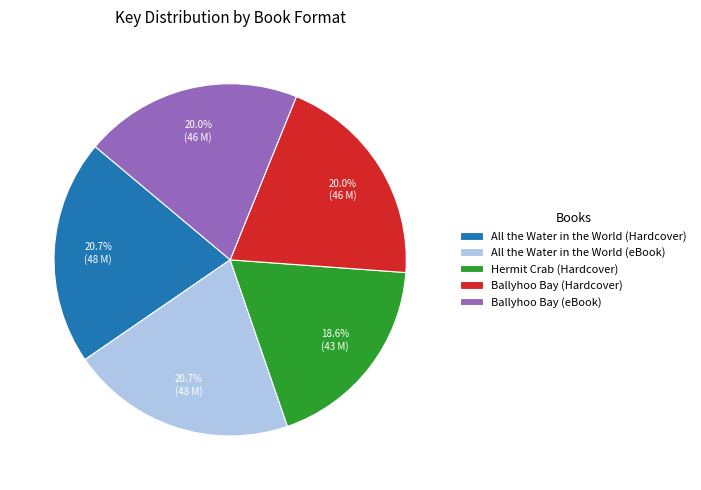

Does All the Water in the World (eBook) represent more than half of the total?

No